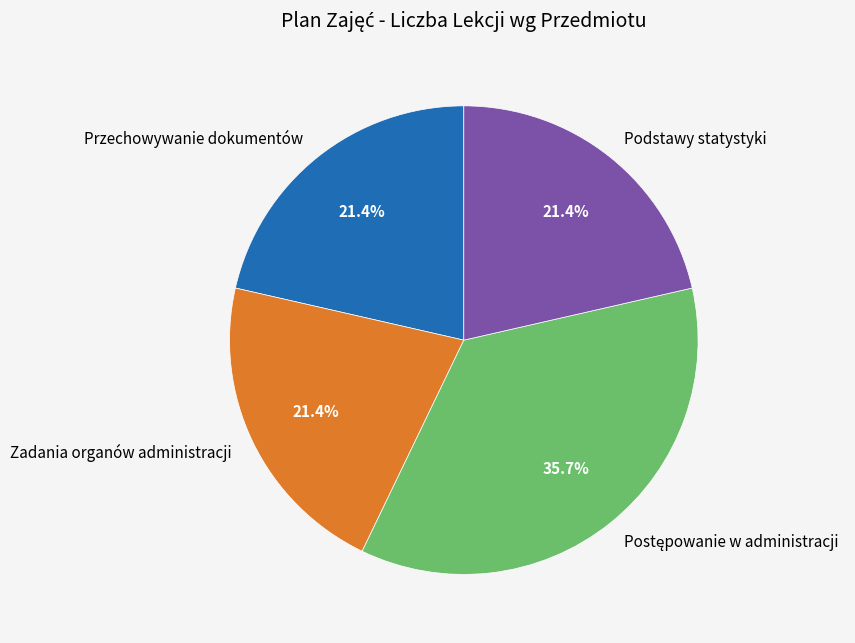

Is there any slice that represents more than half of the pie?

No